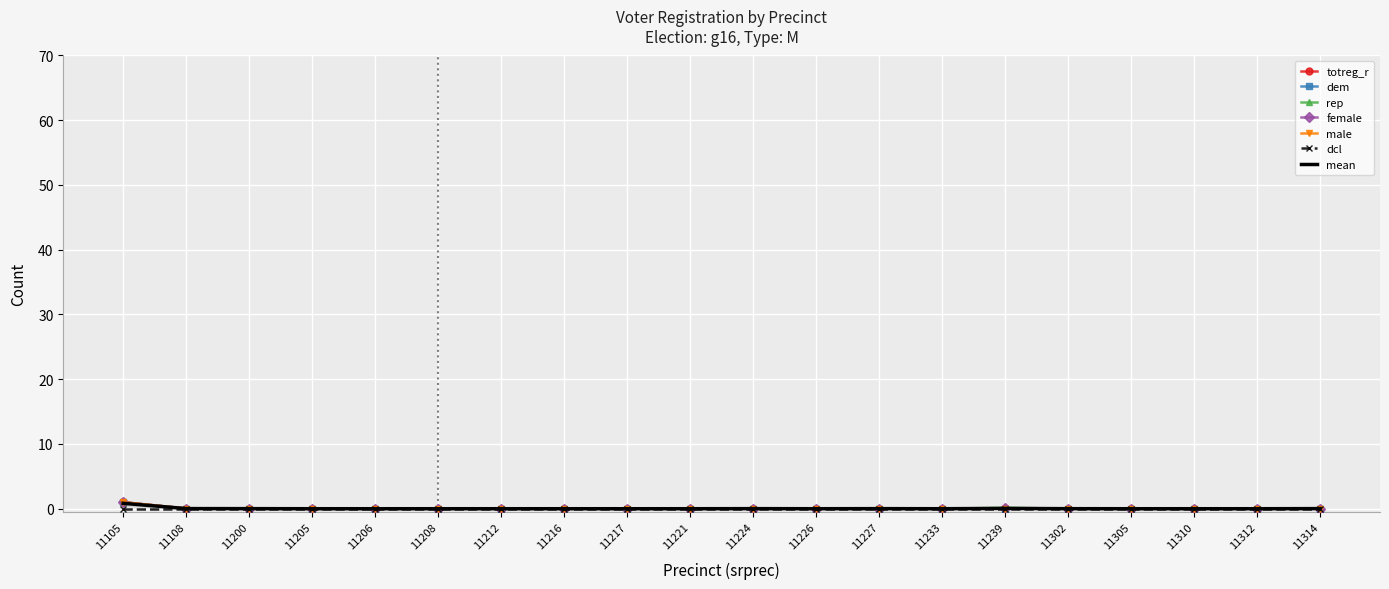

The value of dem at 11239 is 0.0. True or false?

True